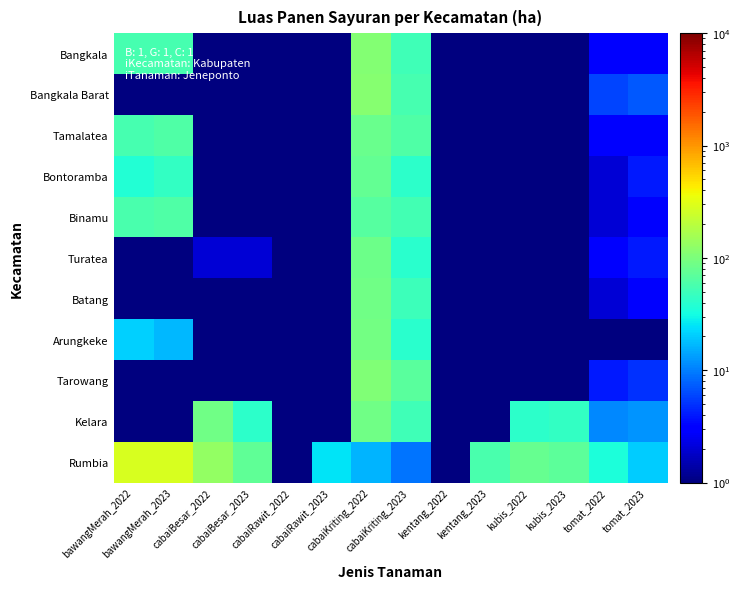

Which category has the lowest value across all series?

cabaiBesar_2022